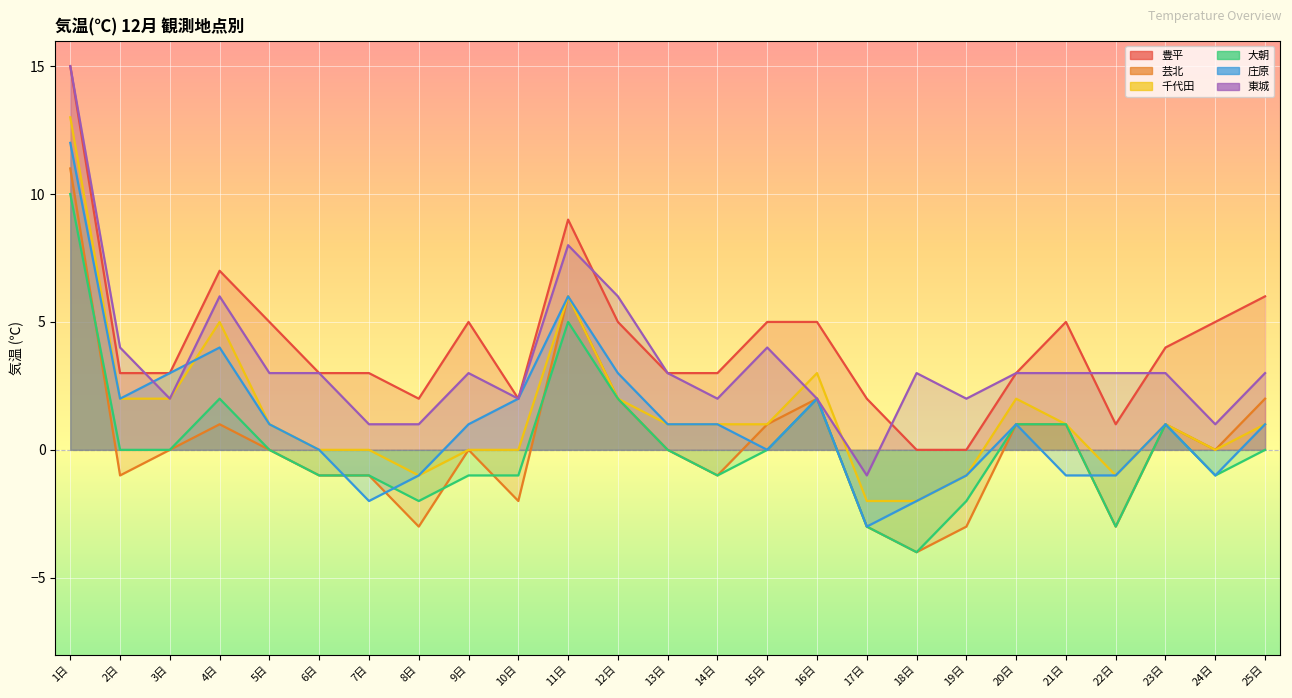

What is the value of the 庄原 point at the 10th from the left?

2